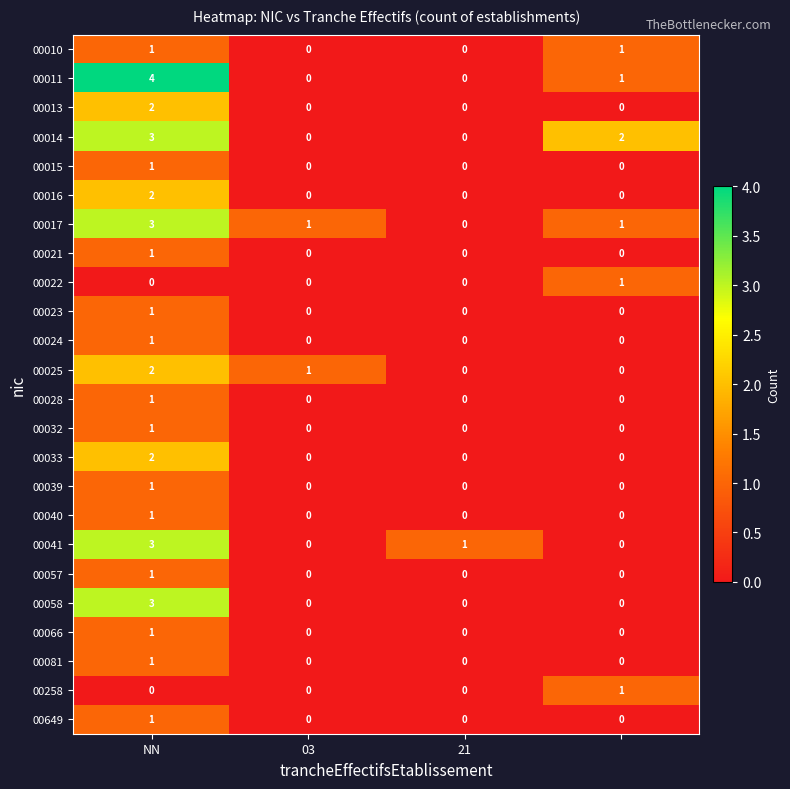

Count the 00649 values in the range 0 to 1.

4